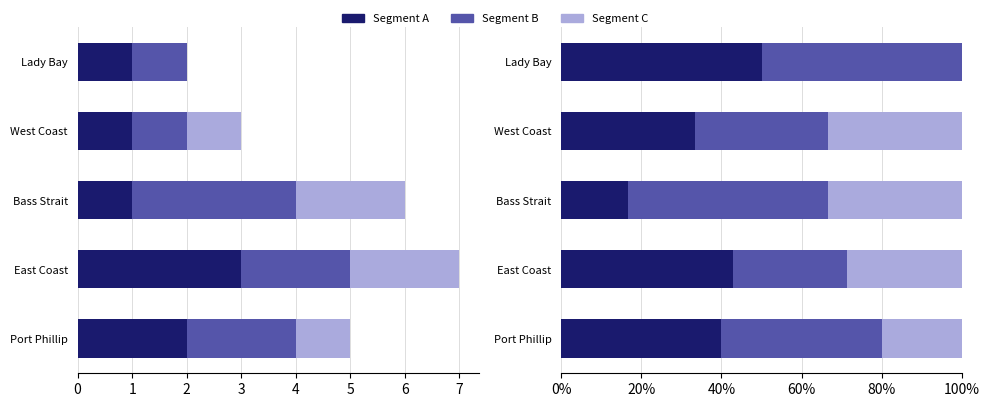

Rank the series by their average value, from lowest to highest.

Segment C, Segment A, Segment B